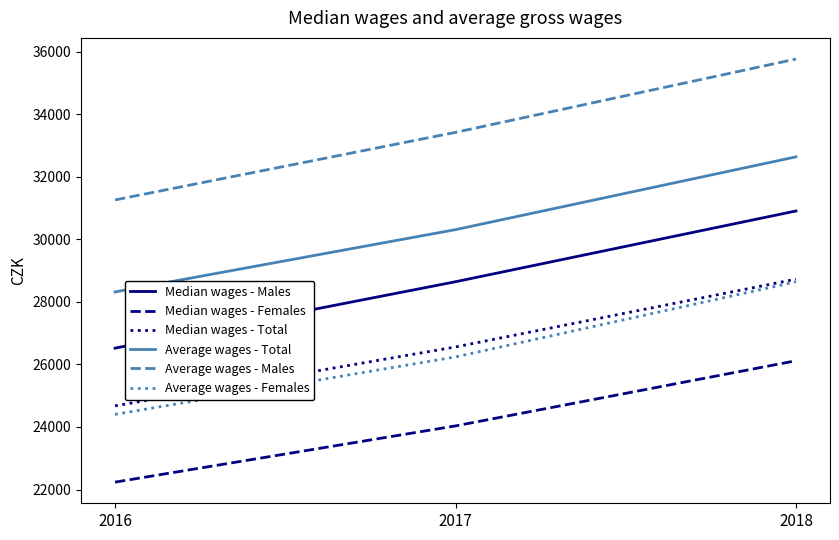

Which series has the widest spread of values?

Average wages - Males